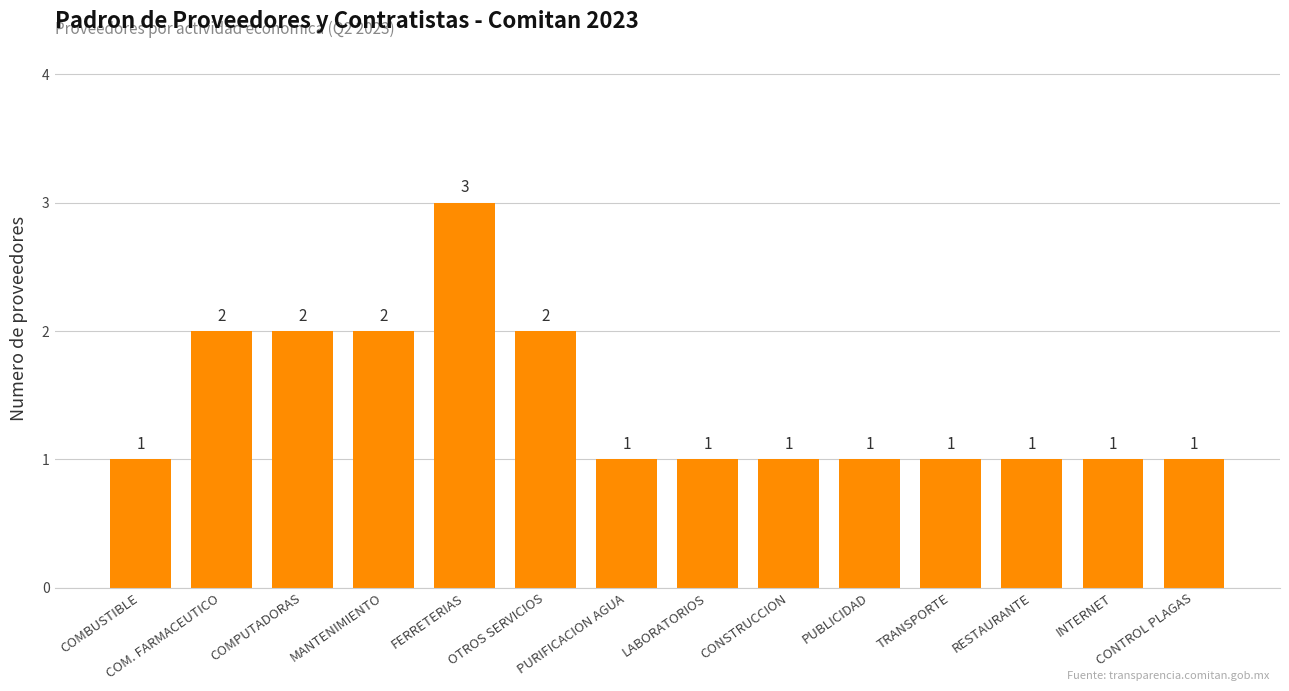

How many bars are there in total?

14